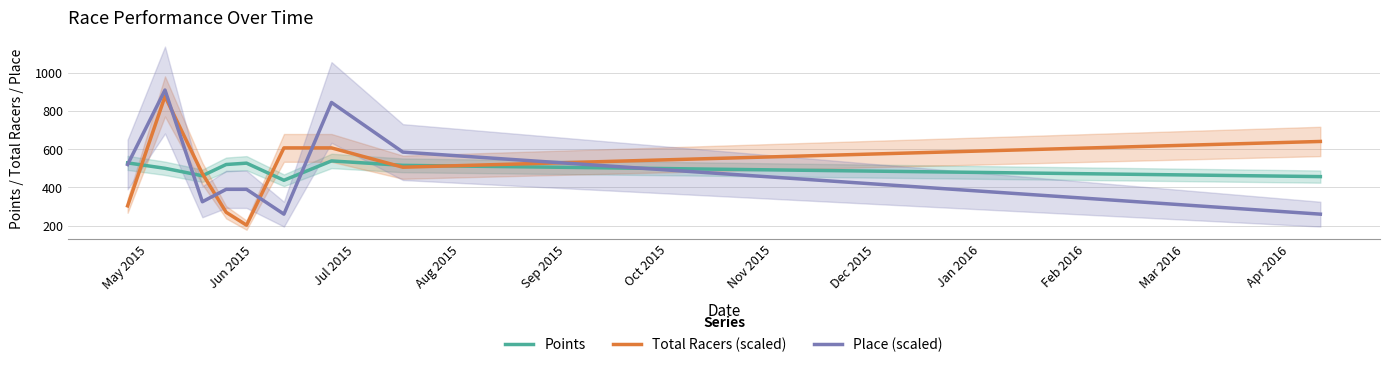

True or false: Total Racers (scaled) and Points intersect in this chart.

True